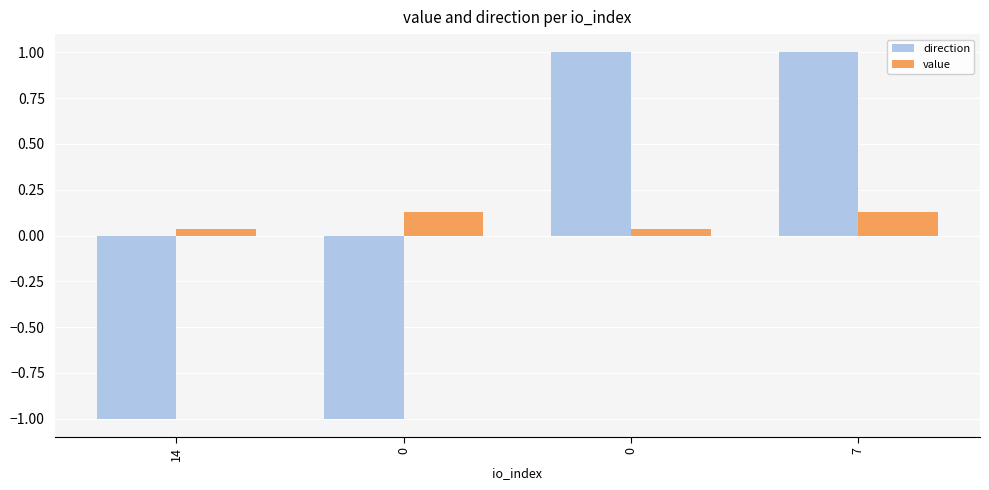

Read the direction value at 7.

1.0